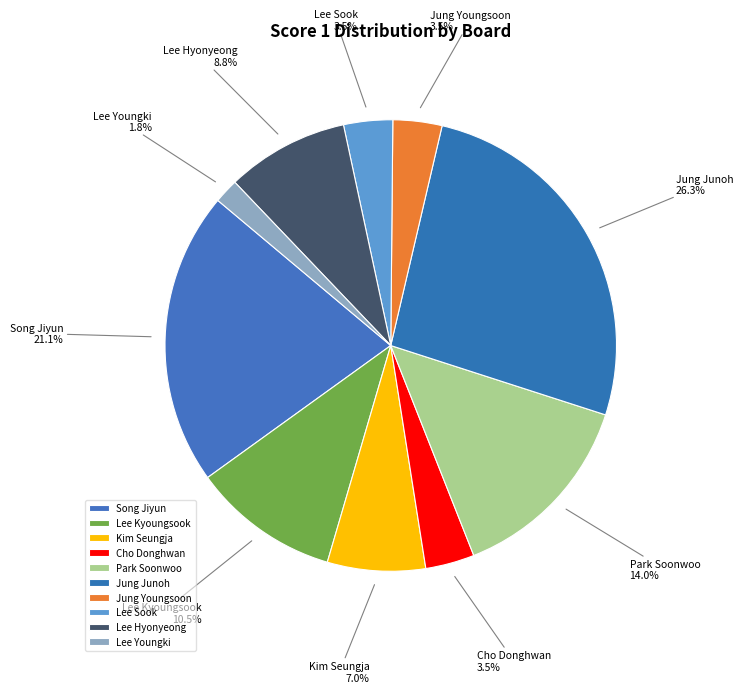

What portion of the pie excludes Park Soonwoo?

86.0%